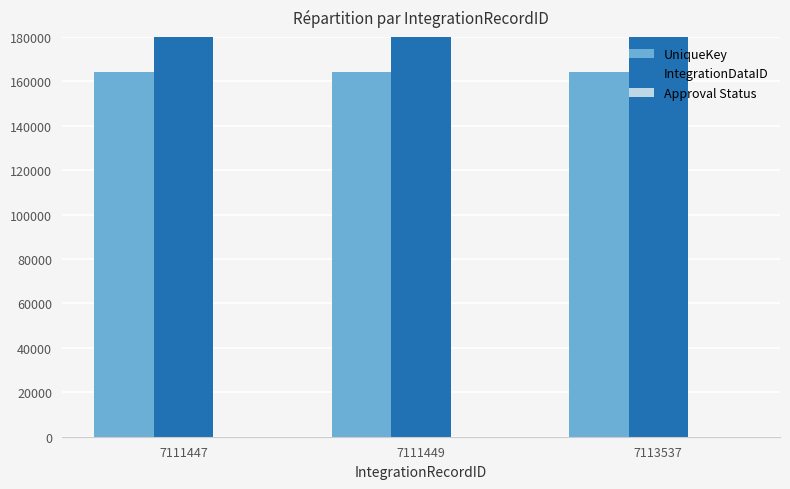

Rank the series at 7111449 from highest to lowest value.

IntegrationDataID, UniqueKey, Approval Status